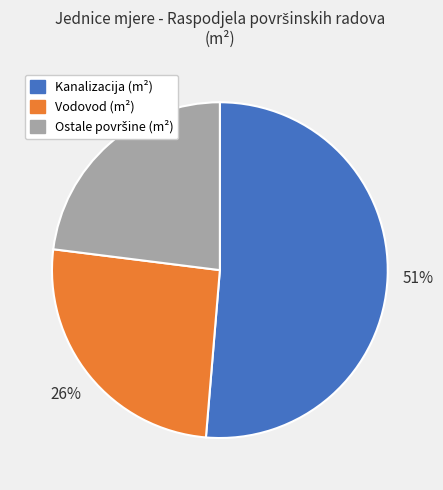

To the nearest percent, what is the difference between the largest and smallest slice percentages?

28%